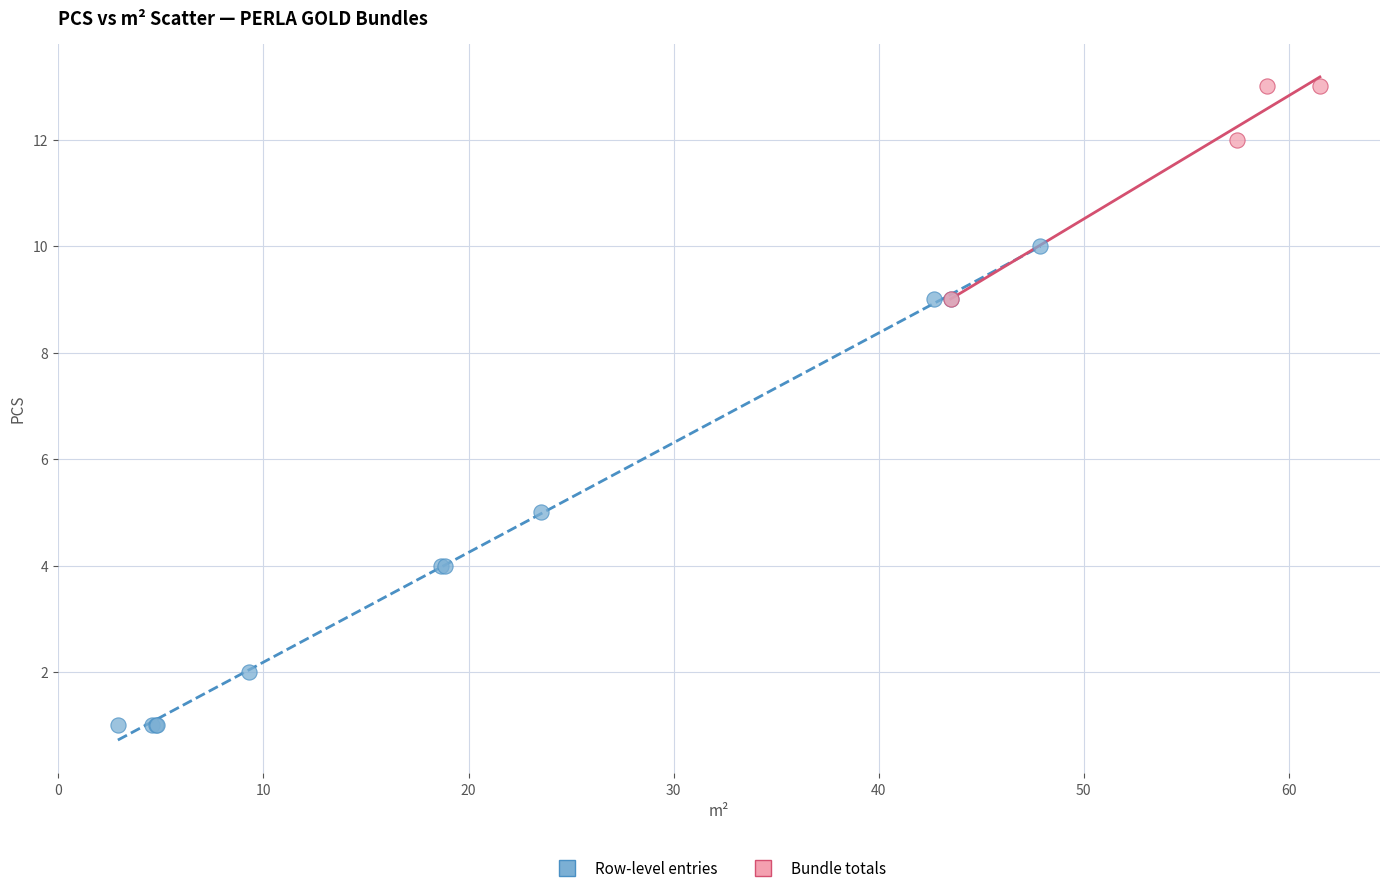

Which series contains the highest Y value?

Bundle totals